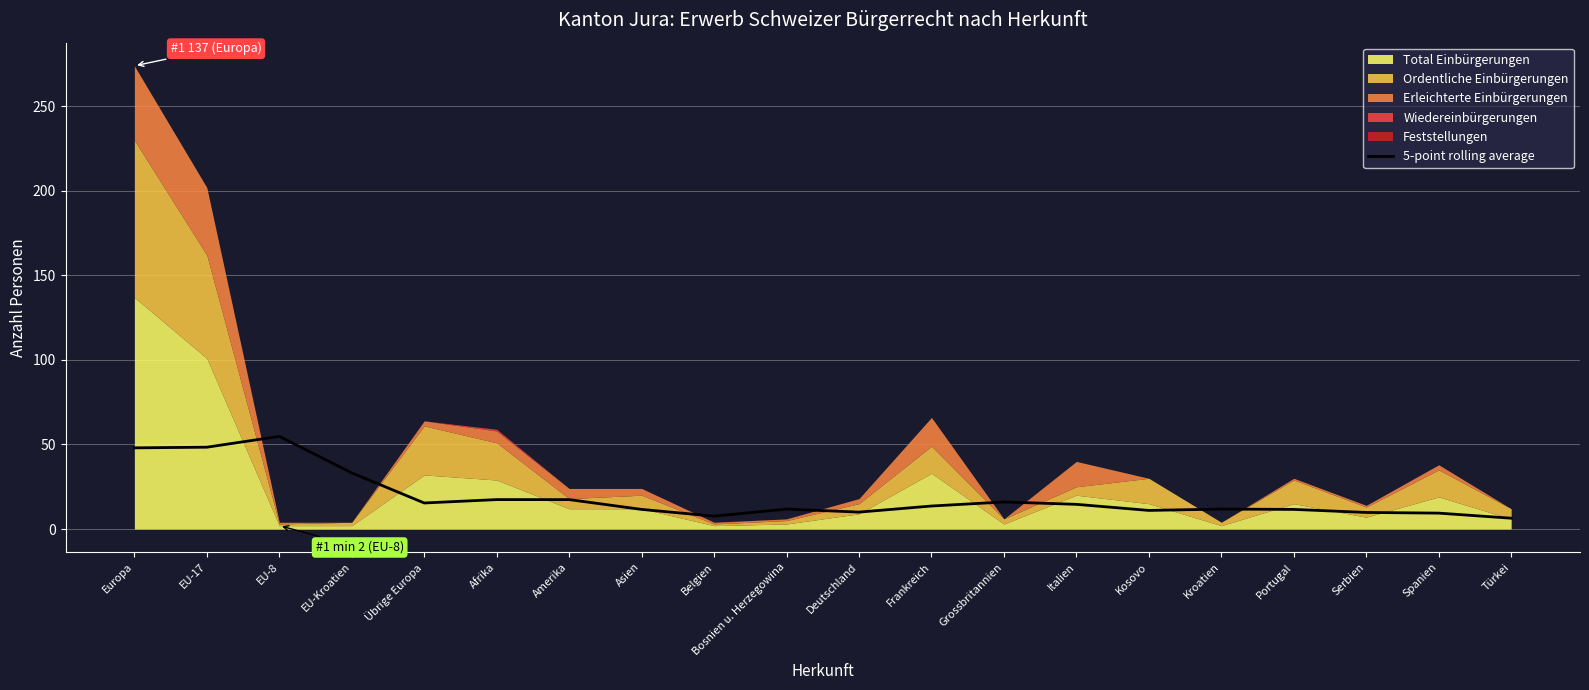

What is the lowest value of the 5-point rolling average series?

6.4